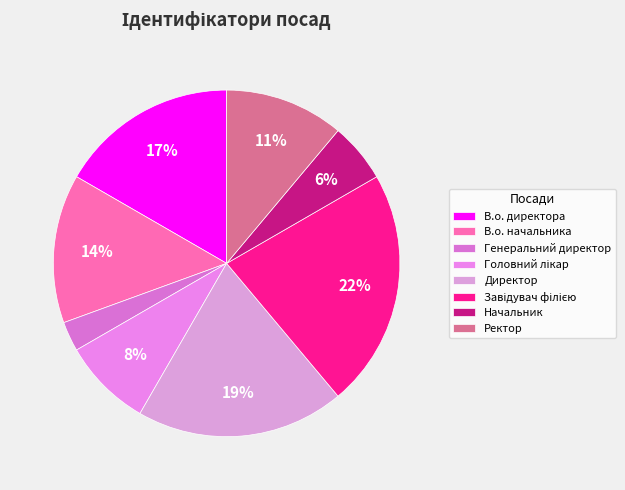

Which slice is the largest?

Завідувач філією